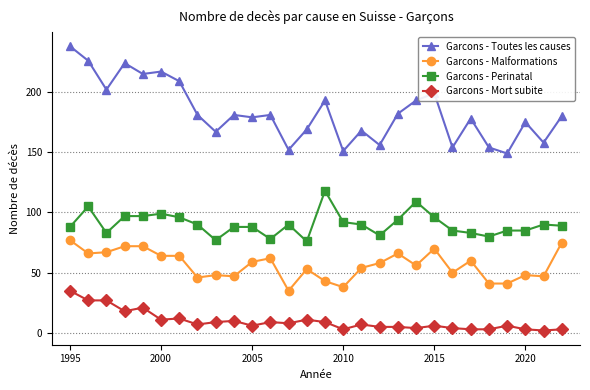

Does the chart display data point markers on the line(s)?

Yes